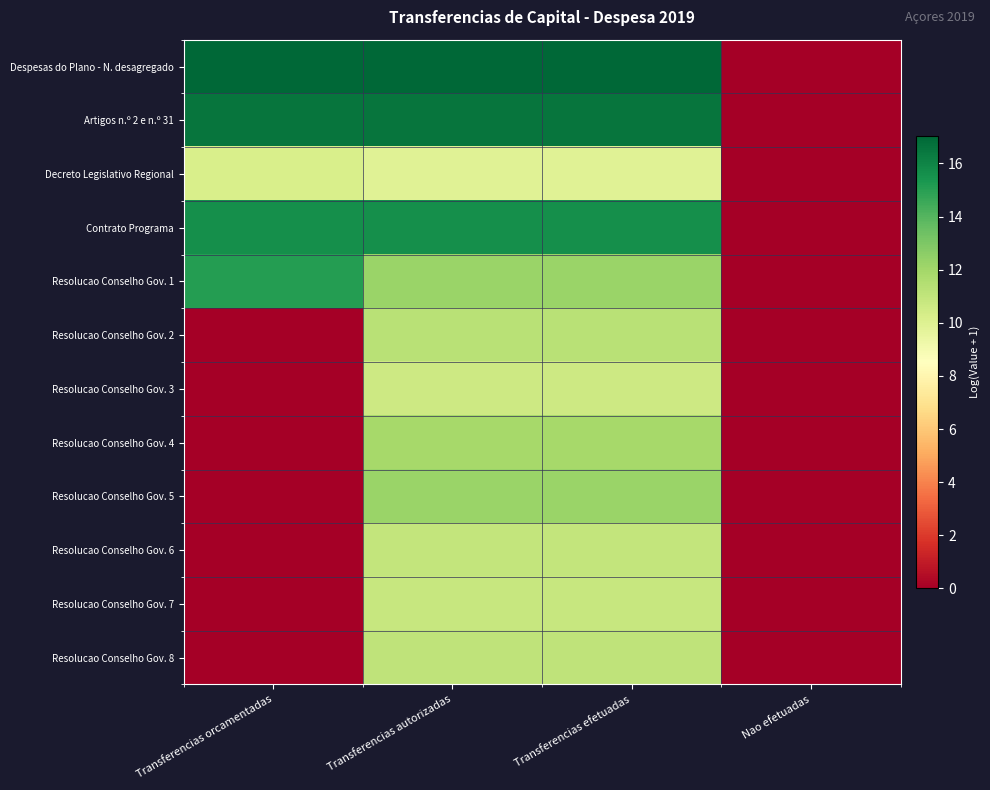

Which series changed the most between Transferencias orcamentadas and Nao efetuadas?

Despesas do Plano - N. desagregado